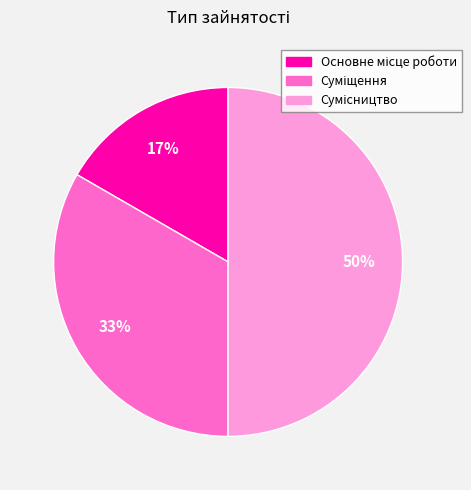

How many slices are in this pie chart?

3